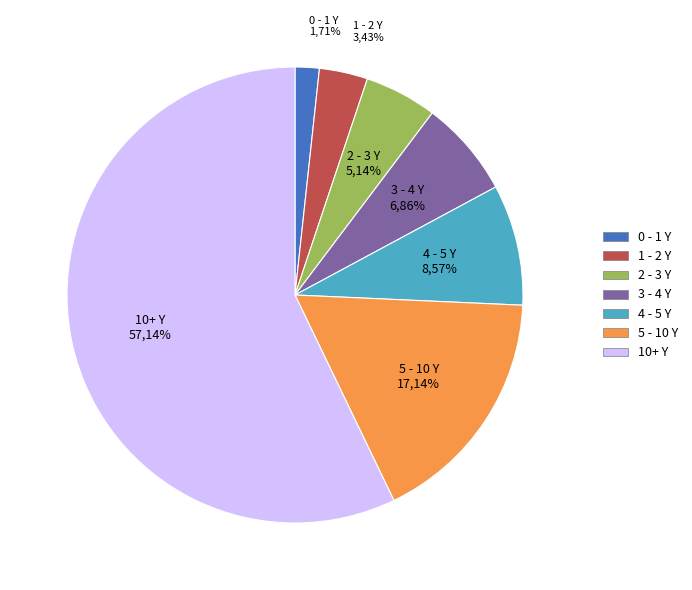

Does 10+ Y represent more than half of the total?

Yes